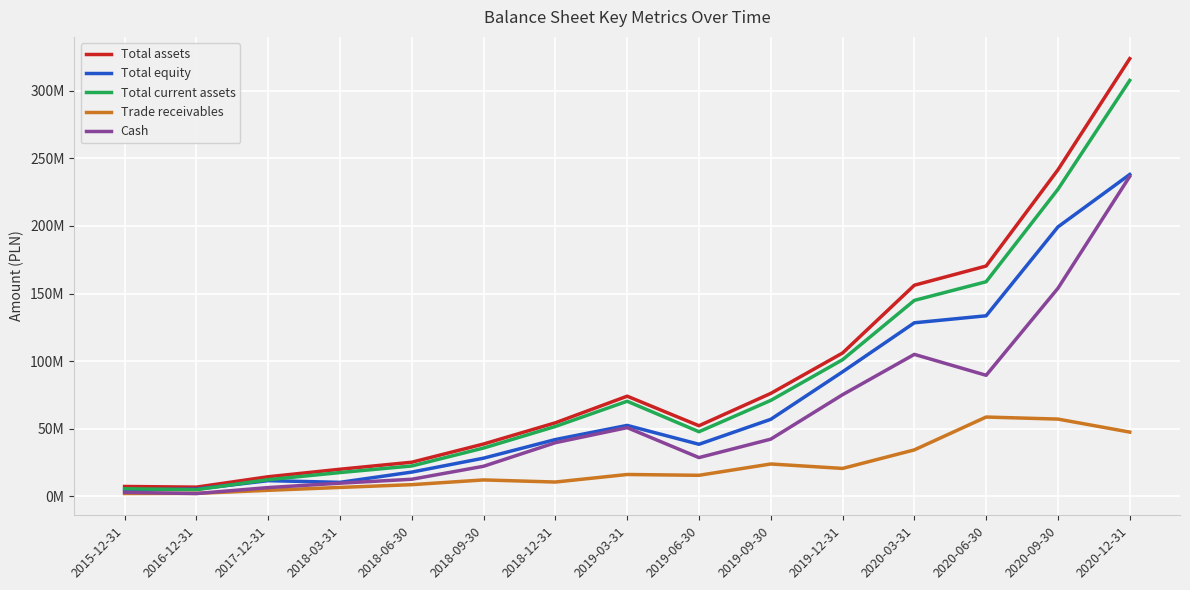

What is the maximum value shown in the chart?

323683587